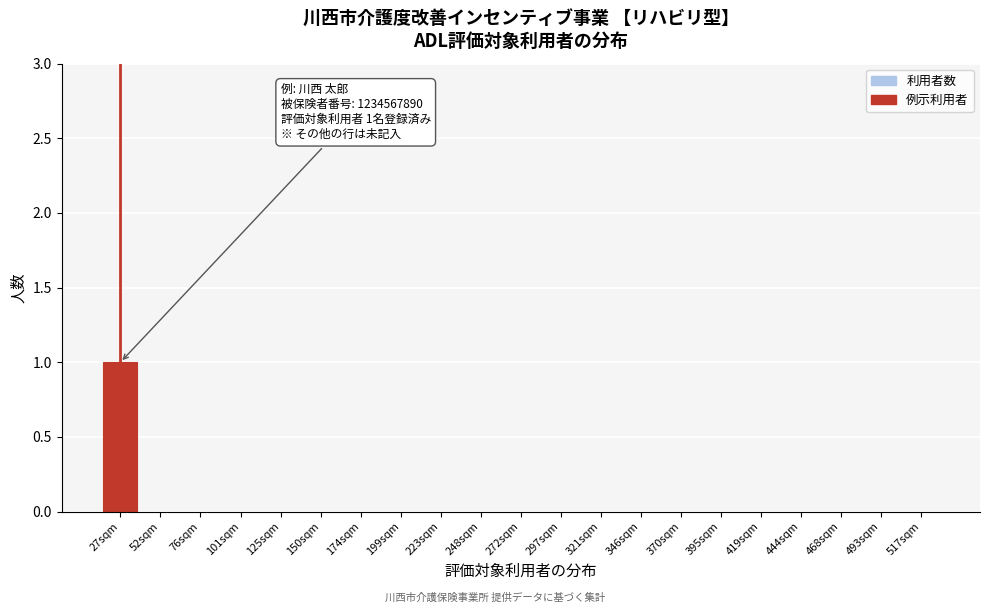

Reading left to right, what are all the values shown in this chart?

27sqm=1	52sqm=0	76sqm=0	101sqm=0	125sqm=0	150sqm=0	174sqm=0	199sqm=0	223sqm=0	248sqm=0	272sqm=0	297sqm=0	321sqm=0	346sqm=0	370sqm=0	395sqm=0	419sqm=0	444sqm=0	468sqm=0	493sqm=0	517sqm=0